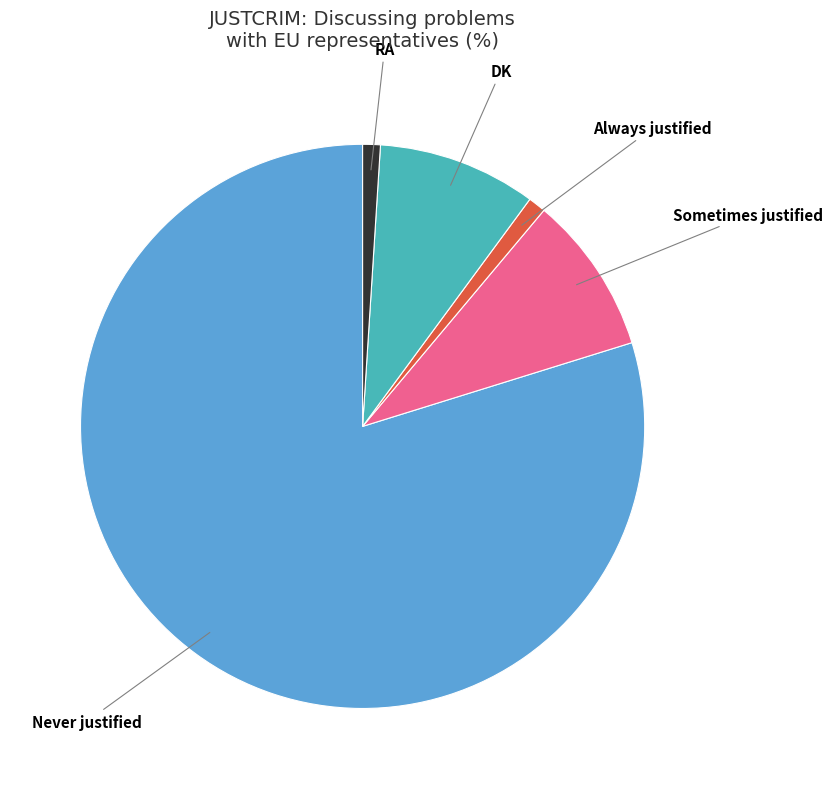

Approximately how many times larger is the value at Sometimes justified compared to DK?

1.0